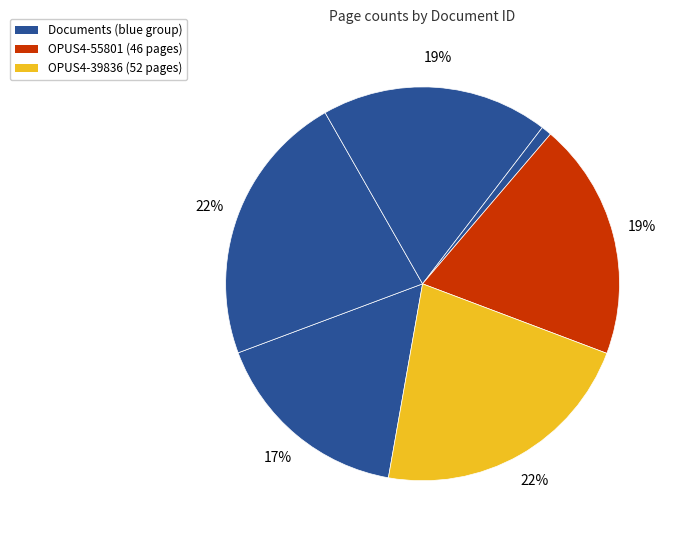

Rank the categories by value from highest to lowest.

OPUS4-40123, OPUS4-39836, OPUS4-55801, OPUS4-40402, OPUS4-49295, OPUS4-40122